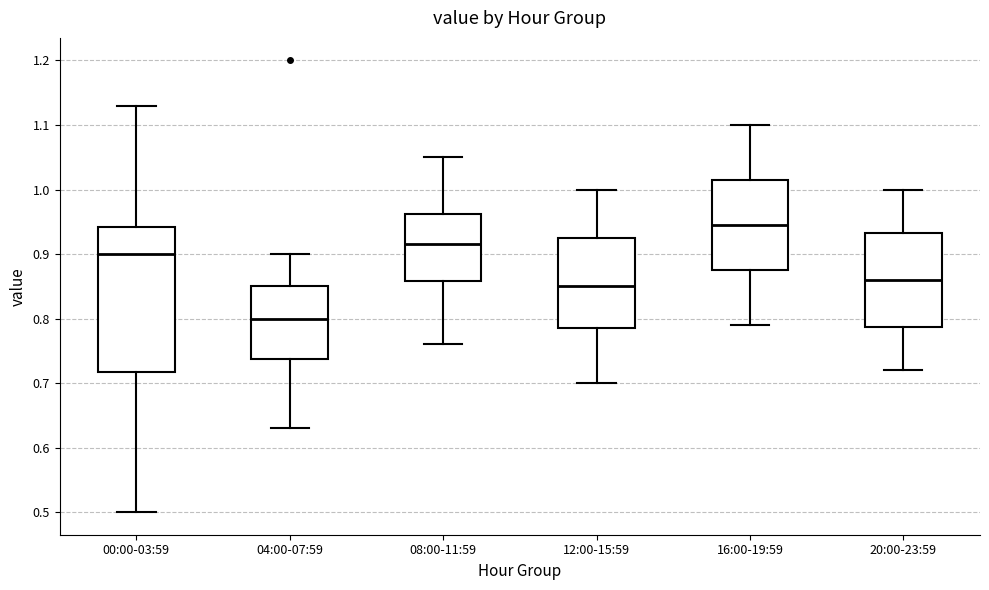

Reading left to right, read every box against the y-axis: the position of its median line, the range the box covers, and the ends of its whiskers. The values are not printed on the chart, so give them approximately, as read against the axis.

00:00-03:59: median 0.90, box 0.72 to 0.94, whiskers 0.50 to 1.13
04:00-07:59: median 0.80, box 0.74 to 0.85, whiskers 0.63 to 0.90
08:00-11:59: median 0.92, box 0.86 to 0.96, whiskers 0.76 to 1.05
12:00-15:59: median 0.85, box 0.79 to 0.93, whiskers 0.70 to 1.00
16:00-19:59: median 0.95, box 0.88 to 1.02, whiskers 0.79 to 1.10
20:00-23:59: median 0.86, box 0.79 to 0.93, whiskers 0.72 to 1.00